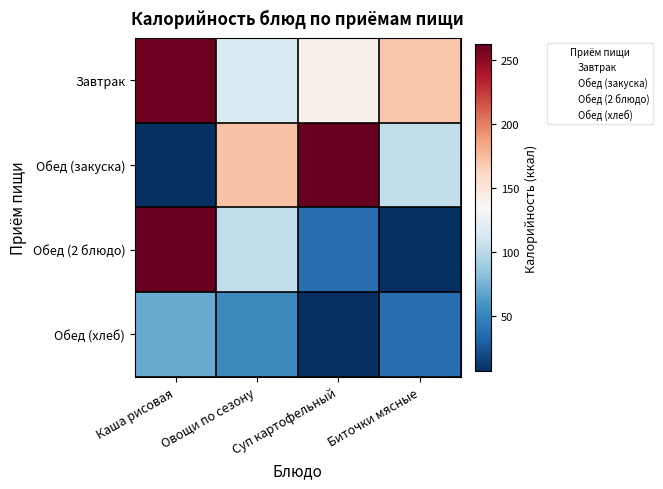

Which series has the largest total across all categories?

Завтрак